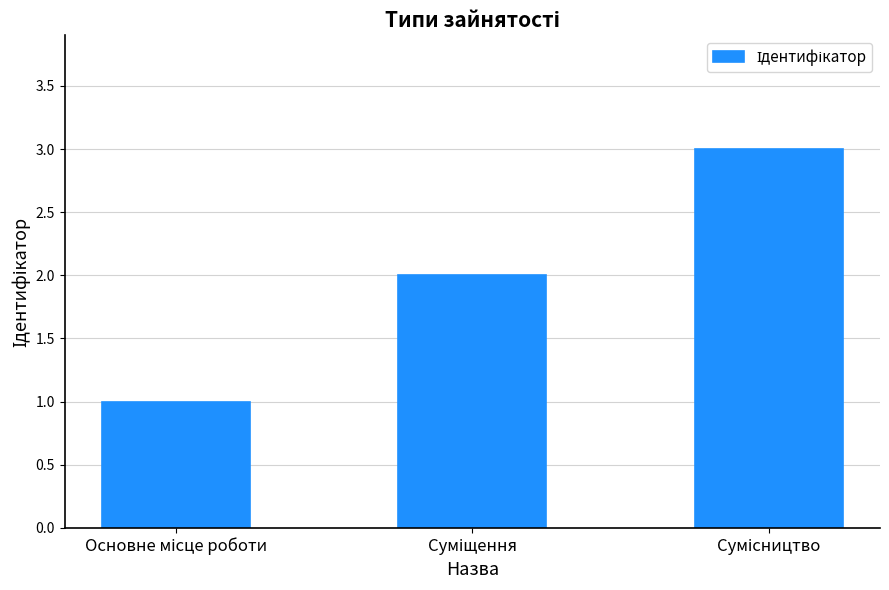

Reading left to right, list all the values displayed in this chart.

1	2	3